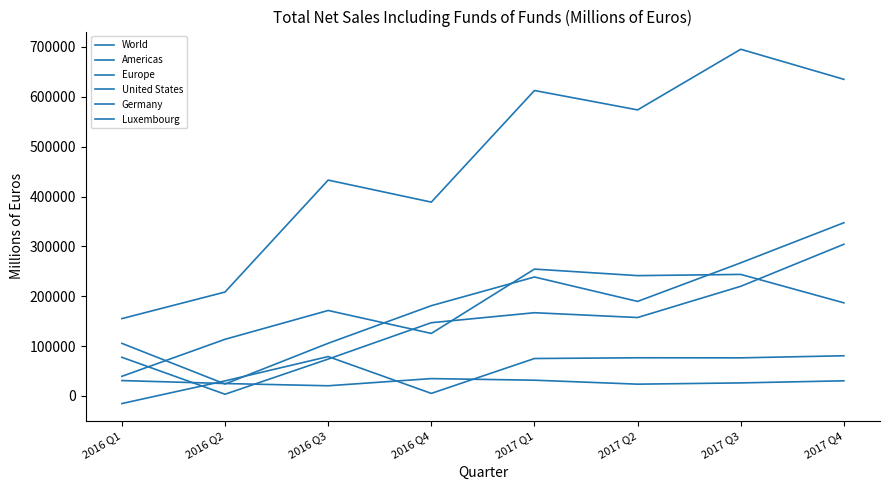

How many lines are shown in the chart?

6